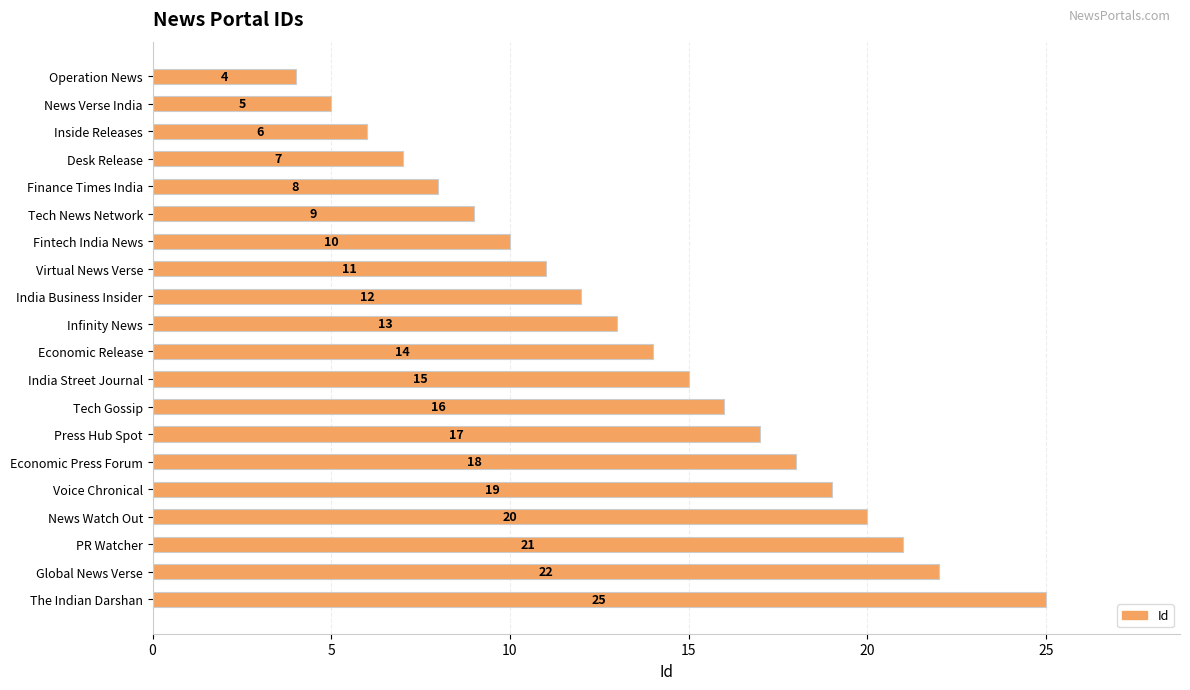

Reading top to bottom, transcribe all the data shown in this chart.

Operation News=4	News Verse India=5	Inside Releases=6	Desk Release=7	Finance Times India=8	Tech News Network=9	Fintech India News=10	Virtual News Verse=11	India Business Insider=12	Infinity News=13	Economic Release=14	India Street Journal=15	Tech Gossip=16	Press Hub Spot=17	Economic Press Forum=18	Voice Chronical=19	News Watch Out=20	PR Watcher=21	Global News Verse=22	The Indian Darshan=25